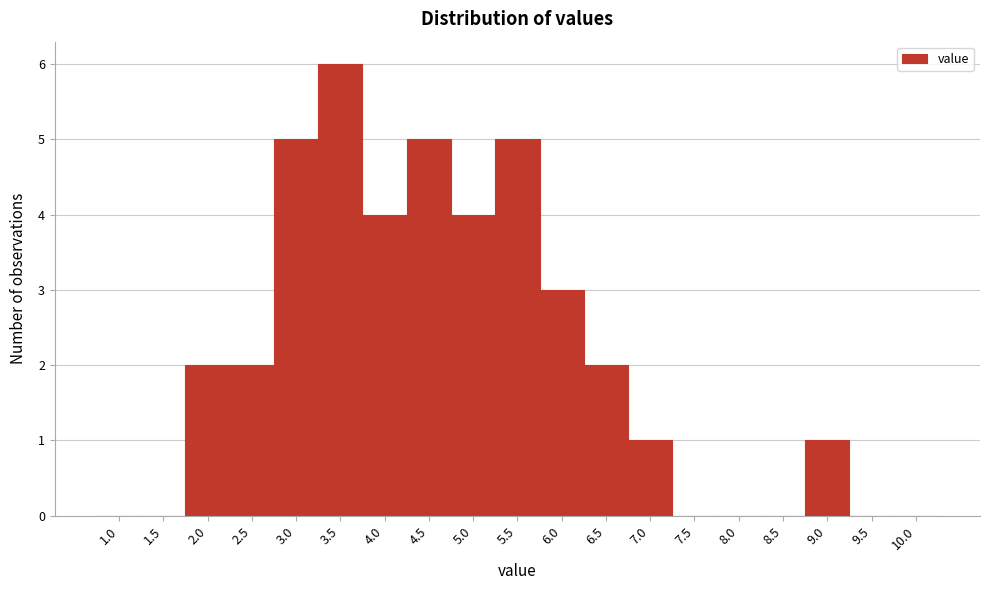

Reading left to right, transcribe all the data shown in this chart.

1.0=0	1.5=0	2.0=2	2.5=2	3.0=5	3.5=6	4.0=4	4.5=5	5.0=4	5.5=5	6.0=3	6.5=2	7.0=1	7.5=0	8.0=0	8.5=0	9.0=1	9.5=0	10.0=0